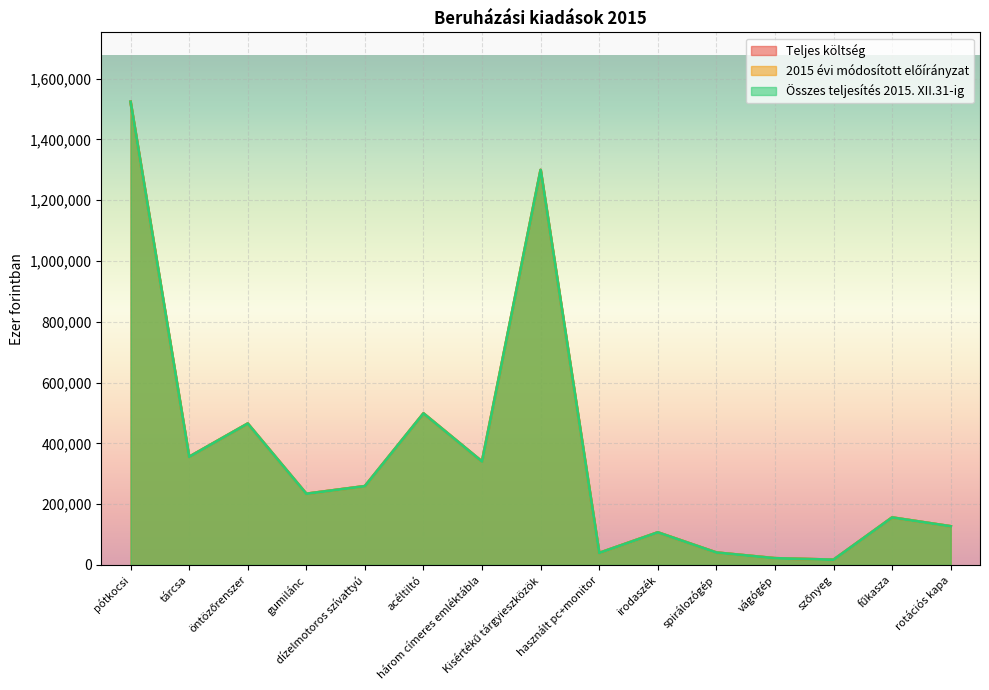

What is the highest value of the Teljes költség series?

1524000